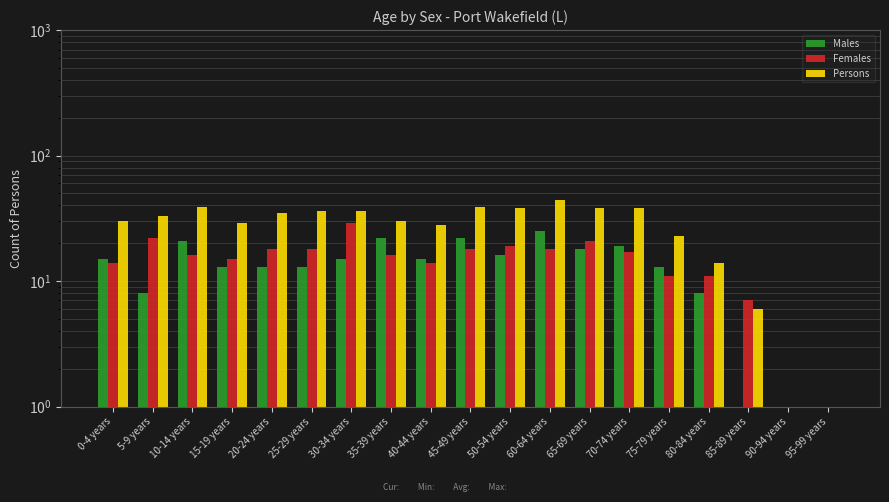

Which series has the largest range (max minus min)?

Persons